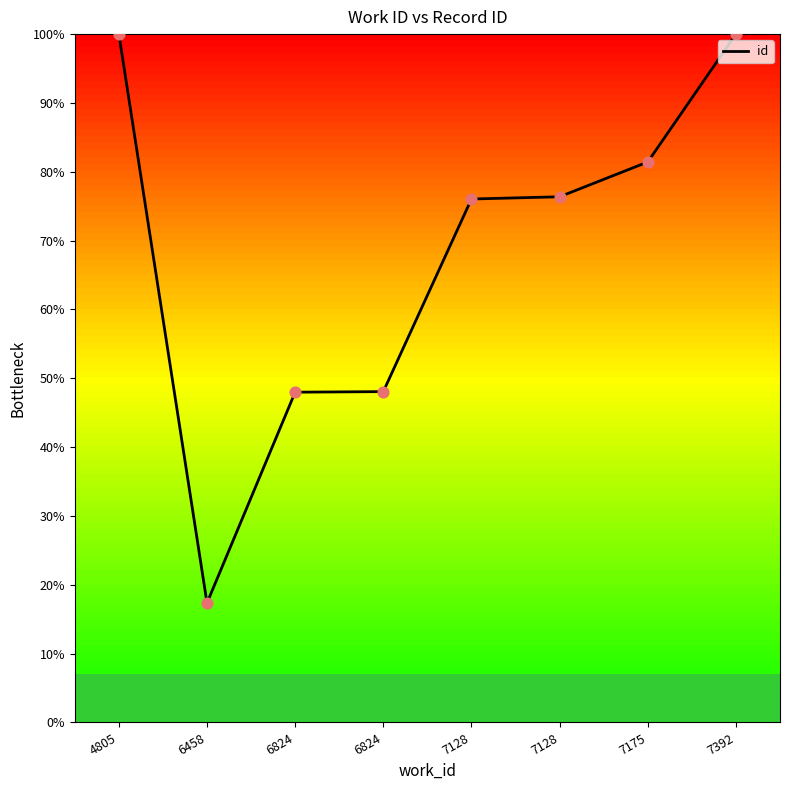

Which has a higher value, 6824 or 7128?

7128